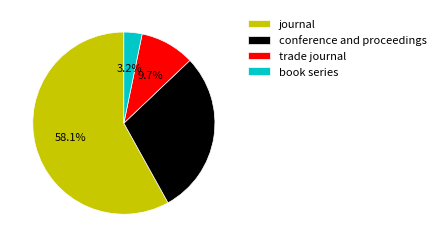

Rank the categories by value from highest to lowest.

journal, conference and proceedings, trade journal, book series